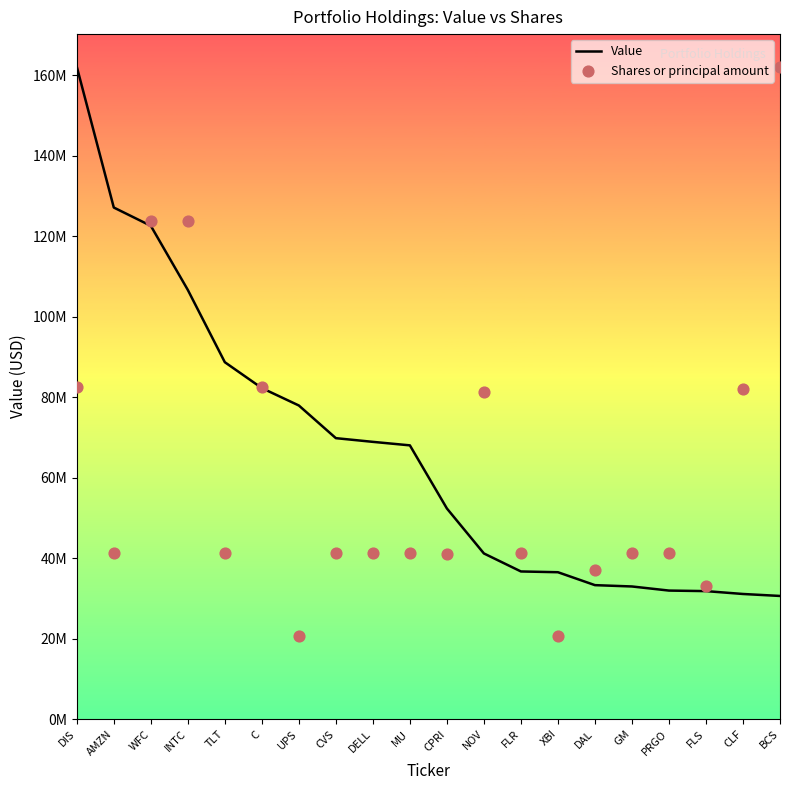

At which category is the sum across all series the highest?

WFC